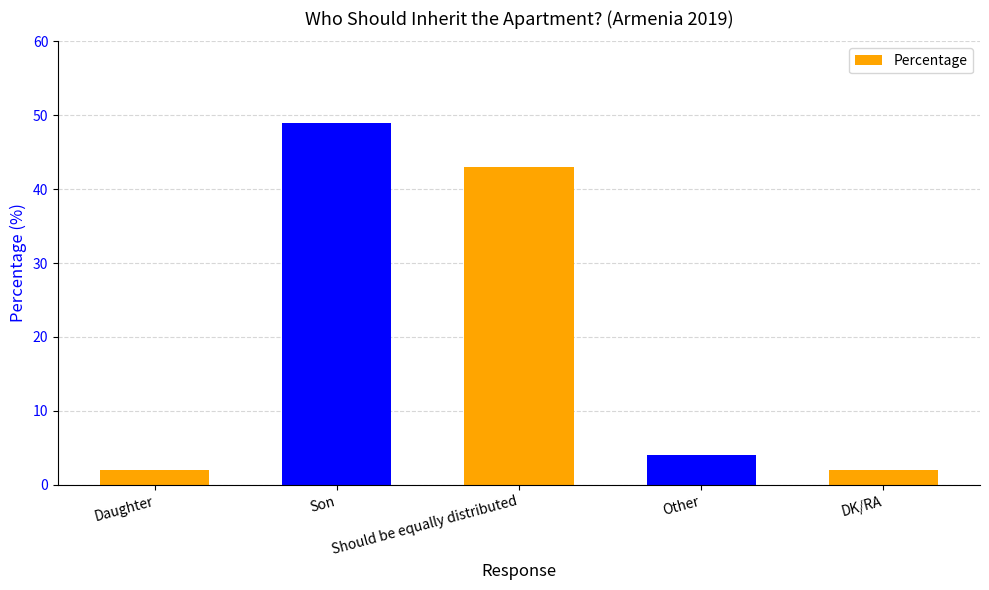

What is the difference between the values at Daughter and Son?

47